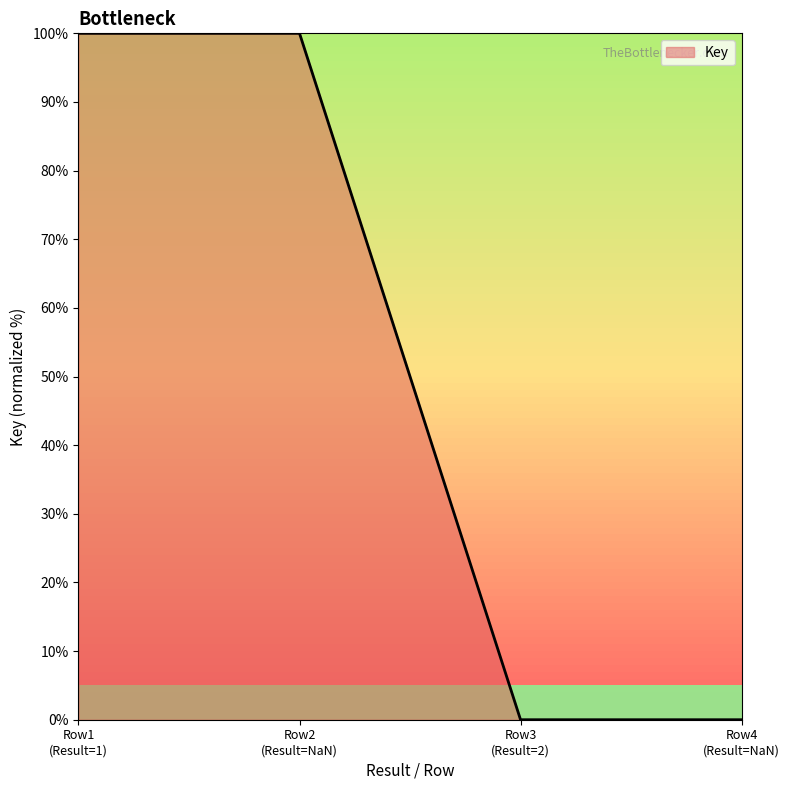

True or false: there are more than 2 points higher than both neighbors.

False